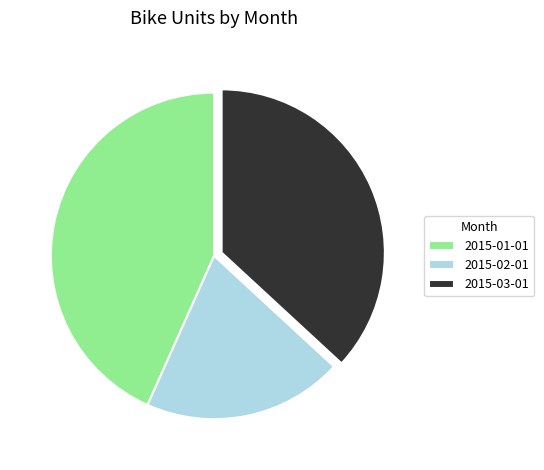

Do 2015-02-01 and 2015-01-01 together represent more than half of the pie?

Yes